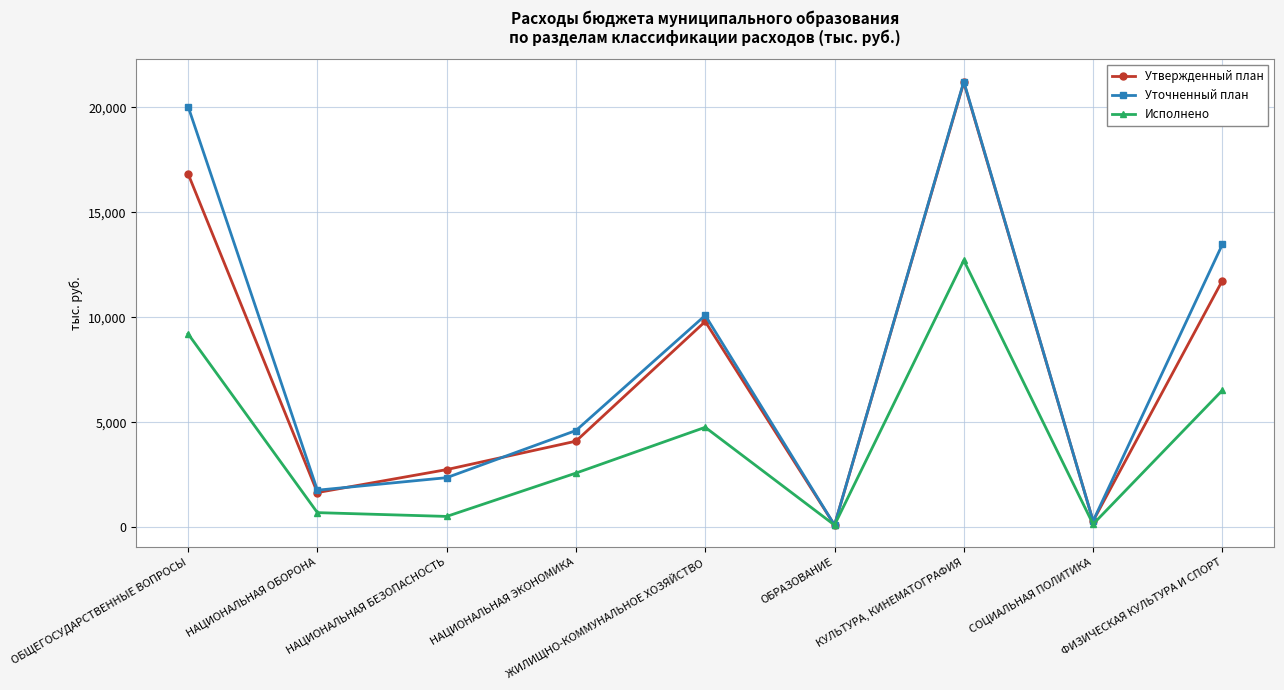

How many interior local peaks does the Уточненный план series have?

2